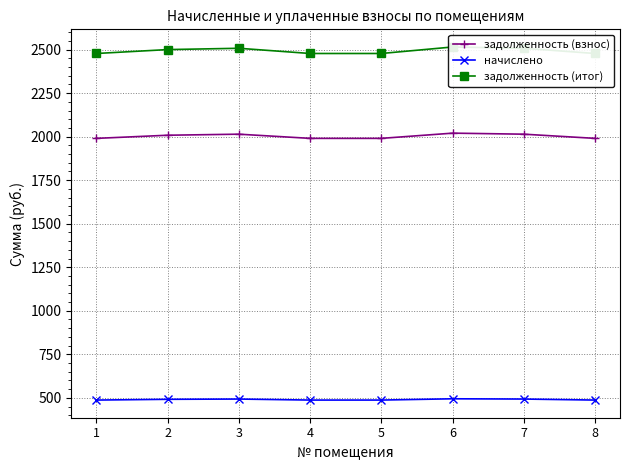

True or false: начислено has a value of 487.4 at 4.

True